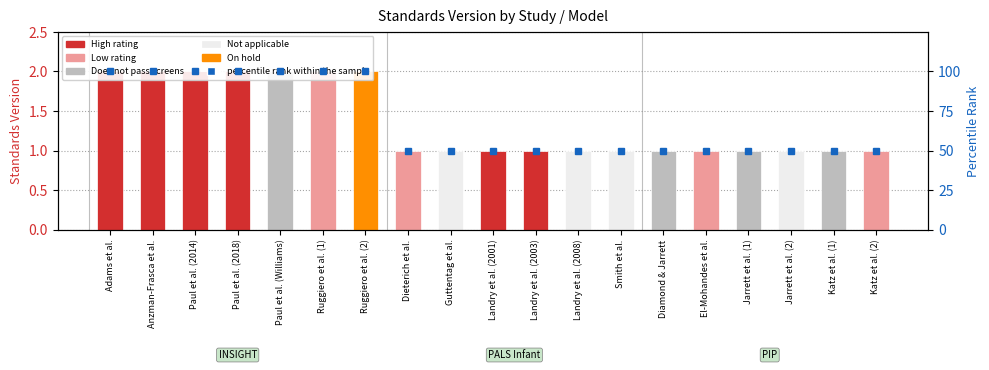

What position from the left is Landry et al. (2003)?

11